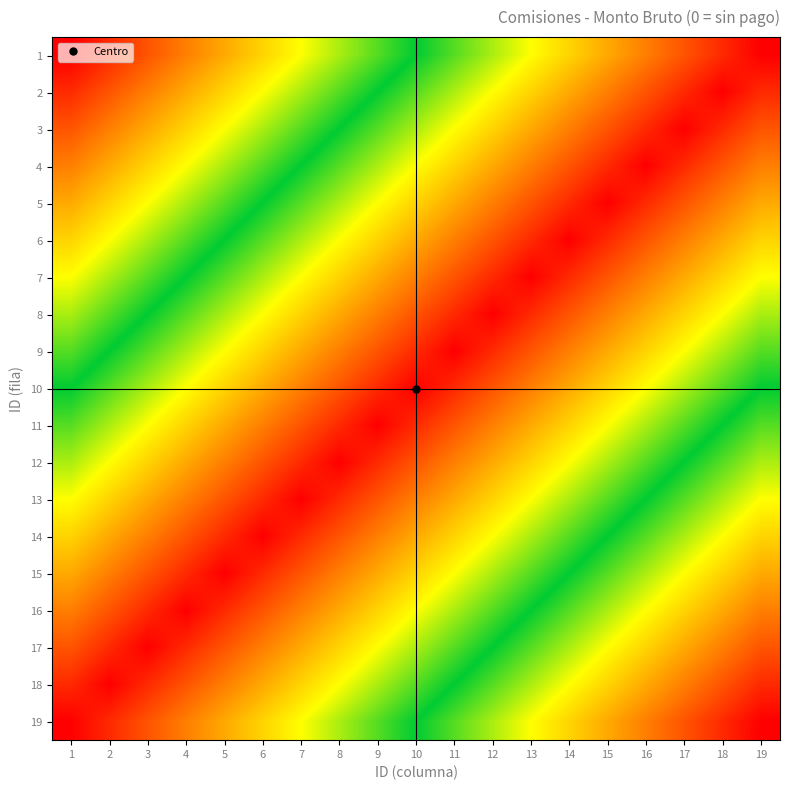

Reading left to right, transcribe all the data shown in this chart.

1: 1=0.9	2=0.9	3=0.8	4=0.8	5=0.7	6=0.7	7=0.6	8=0.6	9=0.5	10=0.5	11=0.4	12=0.4	13=0.3	14=0.3	15=0.2	16=0.2	17=0.1	18=0.1	19=0.0
2: 1=0.9	2=0.8	3=0.8	4=0.7	5=0.7	6=0.6	7=0.6	8=0.5	9=0.5	10=0.4	11=0.4	12=0.3	13=0.3	14=0.2	15=0.2	16=0.1	17=0.1	18=0.0	19=0.1
3: 1=0.8	2=0.8	3=0.7	4=0.7	5=0.6	6=0.6	7=0.5	8=0.5	9=0.4	10=0.4	11=0.3	12=0.3	13=0.2	14=0.2	15=0.1	16=0.1	17=0.0	18=0.1	19=0.1
4: 1=0.8	2=0.7	3=0.7	4=0.6	5=0.6	6=0.5	7=0.5	8=0.4	9=0.4	10=0.3	11=0.3	12=0.2	13=0.2	14=0.1	15=0.1	16=0.0	17=0.1	18=0.1	19=0.2
5: 1=0.7	2=0.7	3=0.6	4=0.6	5=0.5	6=0.5	7=0.4	8=0.4	9=0.3	10=0.3	11=0.2	12=0.2	13=0.1	14=0.1	15=0.0	16=0.1	17=0.1	18=0.2	19=0.2
6: 1=0.7	2=0.6	3=0.6	4=0.5	5=0.5	6=0.4	7=0.4	8=0.3	9=0.3	10=0.2	11=0.2	12=0.1	13=0.1	14=0.0	15=0.1	16=0.1	17=0.2	18=0.2	19=0.3
7: 1=0.6	2=0.6	3=0.5	4=0.5	5=0.4	6=0.4	7=0.3	8=0.3	9=0.2	10=0.2	11=0.1	12=0.1	13=0.0	14=0.1	15=0.1	16=0.2	17=0.2	18=0.3	19=0.3
8: 1=0.6	2=0.5	3=0.5	4=0.4	5=0.4	6=0.3	7=0.3	8=0.2	9=0.2	10=0.1	11=0.1	12=0.0	13=0.1	14=0.1	15=0.2	16=0.2	17=0.3	18=0.3	19=0.4
9: 1=0.5	2=0.5	3=0.4	4=0.4	5=0.3	6=0.3	7=0.2	8=0.2	9=0.1	10=0.1	11=0.0	12=0.1	13=0.1	14=0.2	15=0.2	16=0.3	17=0.3	18=0.4	19=0.4
10: 1=0.5	2=0.4	3=0.4	4=0.3	5=0.3	6=0.2	7=0.2	8=0.1	9=0.1	10=0.0	11=0.1	12=0.1	13=0.2	14=0.2	15=0.3	16=0.3	17=0.4	18=0.4	19=0.5
11: 1=0.4	2=0.4	3=0.3	4=0.3	5=0.2	6=0.2	7=0.1	8=0.1	9=0.0	10=0.1	11=0.1	12=0.2	13=0.2	14=0.3	15=0.3	16=0.4	17=0.4	18=0.5	19=0.5
12: 1=0.4	2=0.3	3=0.3	4=0.2	5=0.2	6=0.1	7=0.1	8=0.0	9=0.1	10=0.1	11=0.2	12=0.2	13=0.3	14=0.3	15=0.4	16=0.4	17=0.5	18=0.5	19=0.6
13: 1=0.3	2=0.3	3=0.2	4=0.2	5=0.1	6=0.1	7=0.0	8=0.1	9=0.1	10=0.2	11=0.2	12=0.3	13=0.3	14=0.4	15=0.4	16=0.5	17=0.5	18=0.6	19=0.6
14: 1=0.3	2=0.2	3=0.2	4=0.1	5=0.1	6=0.0	7=0.1	8=0.1	9=0.2	10=0.2	11=0.3	12=0.3	13=0.4	14=0.4	15=0.5	16=0.5	17=0.6	18=0.6	19=0.7
15: 1=0.2	2=0.2	3=0.1	4=0.1	5=0.0	6=0.1	7=0.1	8=0.2	9=0.2	10=0.3	11=0.3	12=0.4	13=0.4	14=0.5	15=0.5	16=0.6	17=0.6	18=0.7	19=0.7
16: 1=0.2	2=0.1	3=0.1	4=0.0	5=0.1	6=0.1	7=0.2	8=0.2	9=0.3	10=0.3	11=0.4	12=0.4	13=0.5	14=0.5	15=0.6	16=0.6	17=0.7	18=0.7	19=0.8
17: 1=0.1	2=0.1	3=0.0	4=0.1	5=0.1	6=0.2	7=0.2	8=0.3	9=0.3	10=0.4	11=0.4	12=0.5	13=0.5	14=0.6	15=0.6	16=0.7	17=0.7	18=0.8	19=0.8
18: 1=0.1	2=0.0	3=0.1	4=0.1	5=0.2	6=0.2	7=0.3	8=0.3	9=0.4	10=0.4	11=0.5	12=0.5	13=0.6	14=0.6	15=0.7	16=0.7	17=0.8	18=0.8	19=0.9
19: 1=0.0	2=0.1	3=0.1	4=0.2	5=0.2	6=0.3	7=0.3	8=0.4	9=0.4	10=0.5	11=0.5	12=0.6	13=0.6	14=0.7	15=0.7	16=0.8	17=0.8	18=0.9	19=0.9